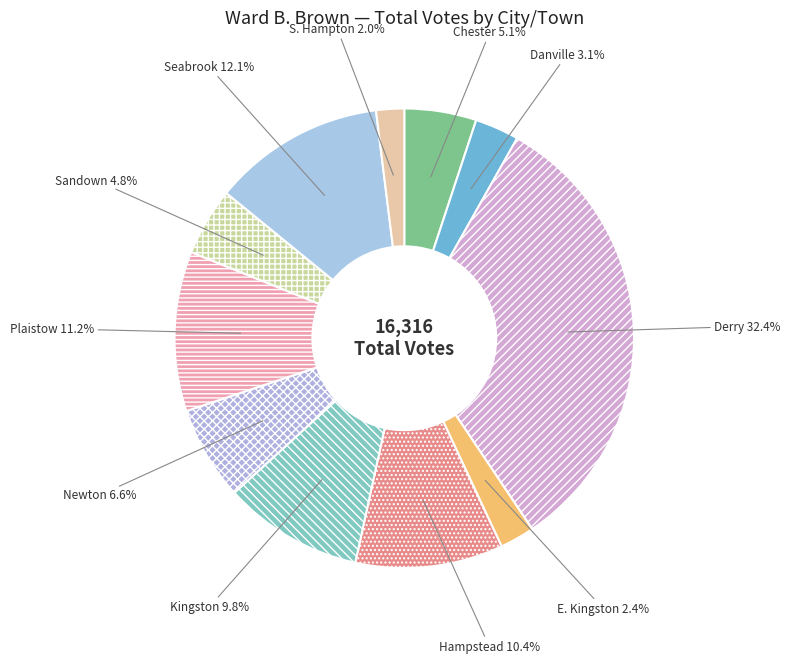

What is the total percentage of S. Hampton and Danville?

5.1%